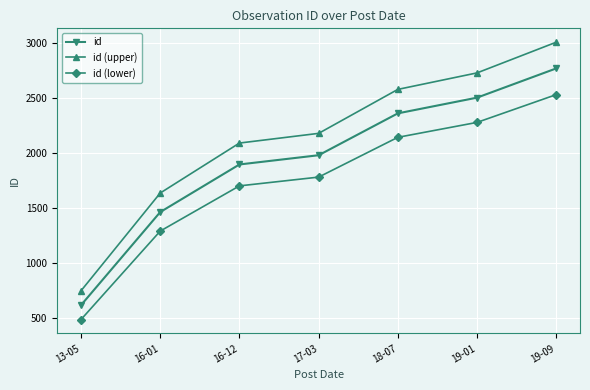

True or false: id and id (lower) cross at least once.

False